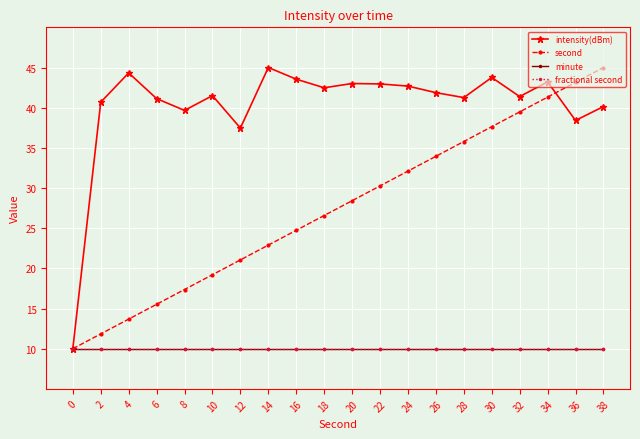

The second series shows 23.4 at 4. True or false?

False